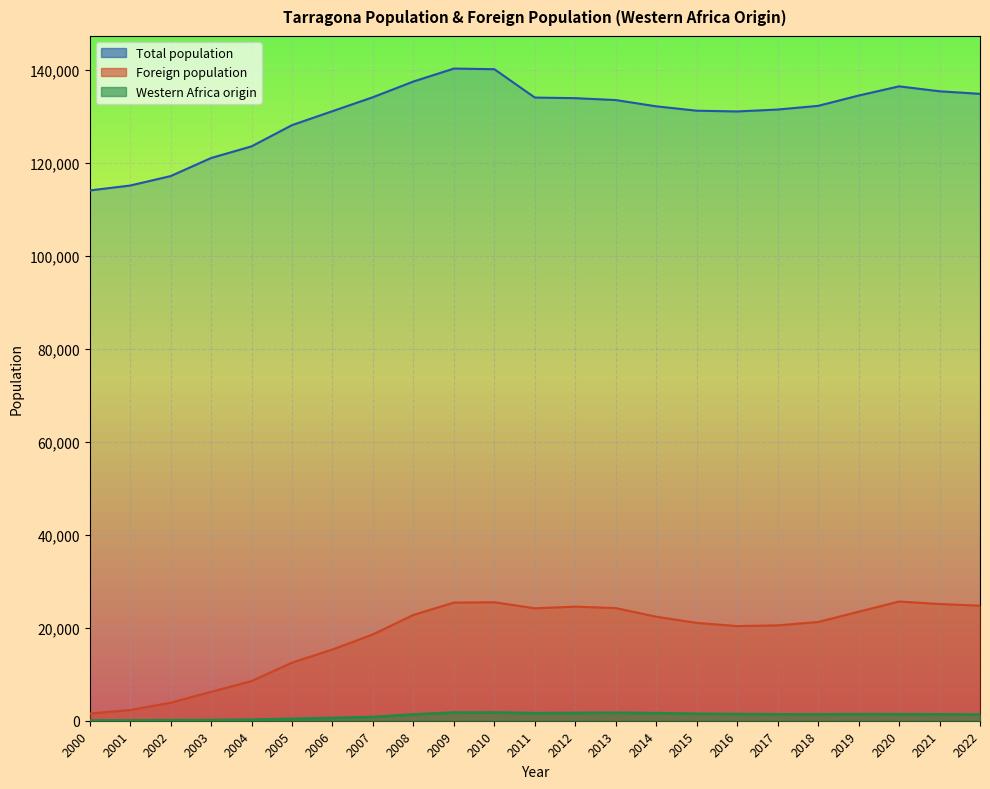

Reading left to right, what are all the values shown in this chart?

Total population: 2000=114097	2001=115153	2002=117184	2003=121076	2004=123584	2005=128152	2006=131158	2007=134163	2008=137536	2009=140323	2010=140184	2011=134085	2012=133954	2013=133545	2014=132199	2015=131255	2016=131094	2017=131507	2018=132299	2019=134515	2020=136496	2021=135436	2022=134883
Foreign population: 2000=1547	2001=2296	2002=3869	2003=6222	2004=8540	2005=12501	2006=15329	2007=18585	2008=22768	2009=25423	2010=25494	2011=24191	2012=24550	2013=24235	2014=22379	2015=21055	2016=20363	2017=20520	2018=21250	2019=23449	2020=25654	2021=25110	2022=24757
Western Africa origin: 2000=41	2001=55	2002=95	2003=140	2004=205	2005=393	2006=582	2007=790	2008=1343	2009=1743	2010=1760	2011=1616	2012=1662	2013=1698	2014=1614	2015=1483	2016=1425	2017=1366	2018=1350	2019=1406	2020=1386	2021=1358	2022=1315